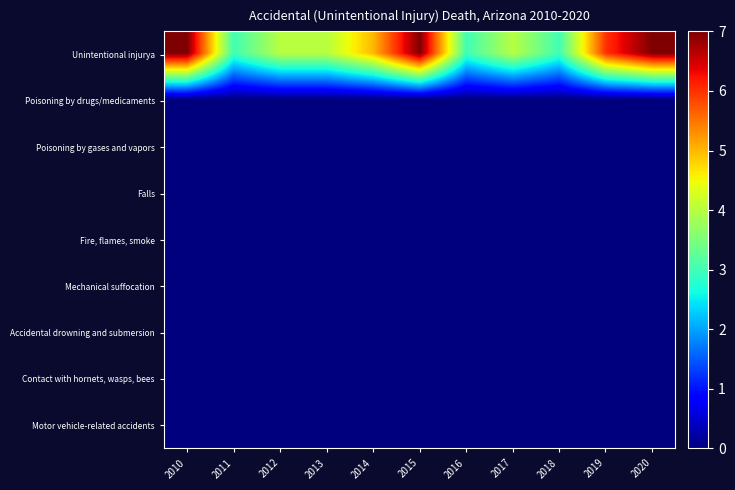

Reading left to right, what are all the values shown in this chart?

Unintentional injurya: 2010=7	2011=3	2012=4	2013=4	2014=5	2015=7	2016=3	2017=4	2018=3	2019=6	2020=7
Poisoning by drugs/medicaments: 2010=0	2011=0	2012=0	2013=0	2014=0	2015=0	2016=0	2017=0	2018=0	2019=0	2020=0
Poisoning by gases and vapors: 2010=0	2011=0	2012=0	2013=0	2014=0	2015=0	2016=0	2017=0	2018=0	2019=0	2020=0
Falls: 2010=0	2011=0	2012=0	2013=0	2014=0	2015=0	2016=0	2017=0	2018=0	2019=0	2020=0
Fire, flames, smoke: 2010=0	2011=0	2012=0	2013=0	2014=0	2015=0	2016=0	2017=0	2018=0	2019=0	2020=0
Mechanical suffocation: 2010=0	2011=0	2012=0	2013=0	2014=0	2015=0	2016=0	2017=0	2018=0	2019=0	2020=0
Accidental drowning and submersion: 2010=0	2011=0	2012=0	2013=0	2014=0	2015=0	2016=0	2017=0	2018=0	2019=0	2020=0
Contact with hornets, wasps, bees: 2010=0	2011=0	2012=0	2013=0	2014=0	2015=0	2016=0	2017=0	2018=0	2019=0	2020=0
Motor vehicle-related accidents: 2010=0	2011=0	2012=0	2013=0	2014=0	2015=0	2016=0	2017=0	2018=0	2019=0	2020=0